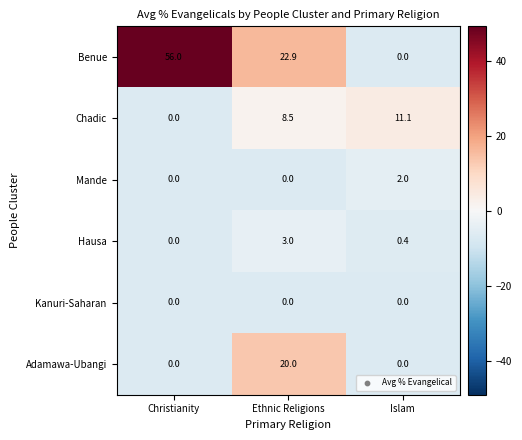

Count the number of categories in the chart.

3